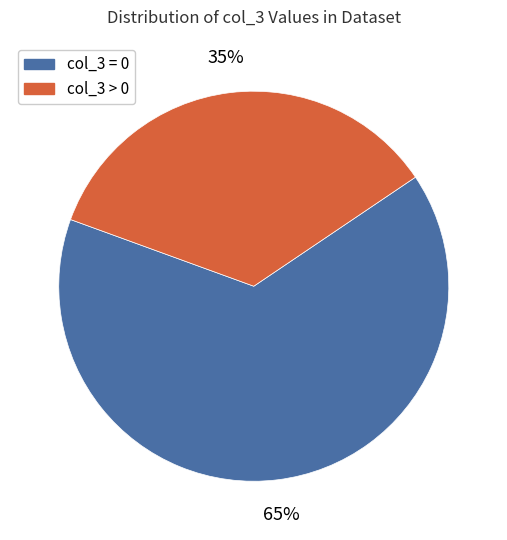

To the nearest percent, what is the difference between the largest and smallest slice percentages?

30%